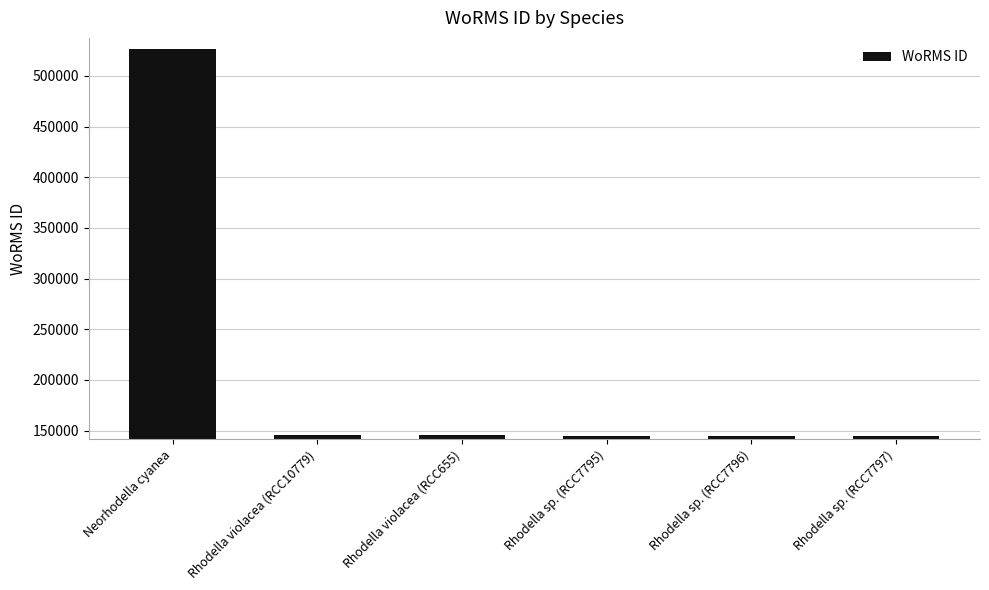

Approximately how many times larger is the value at Neorhodella cyanea compared to Rhodella sp. (RCC7797)?

3.7